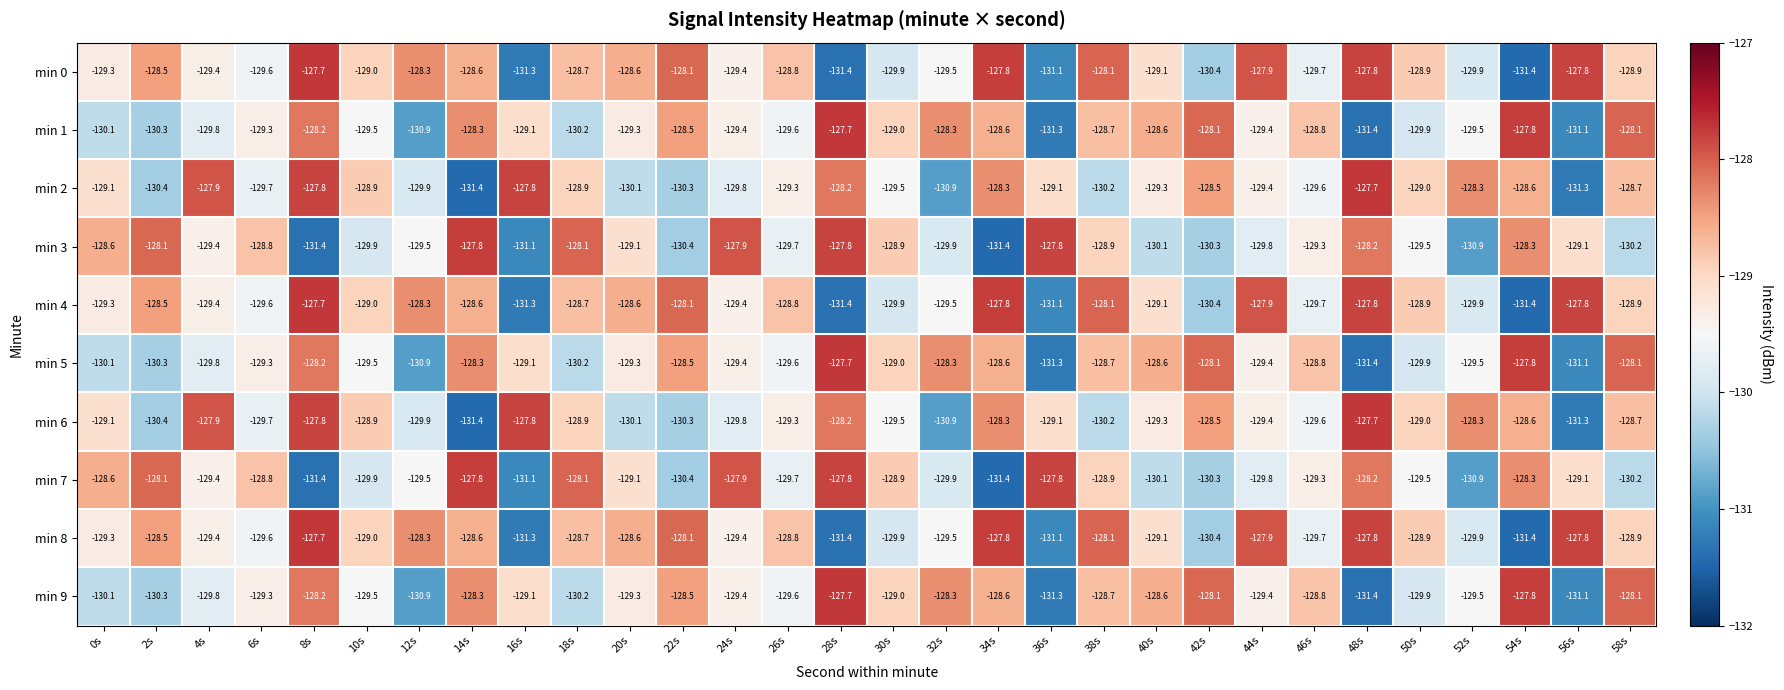

What is the spread (max minus min) of values at 14s?

3.6